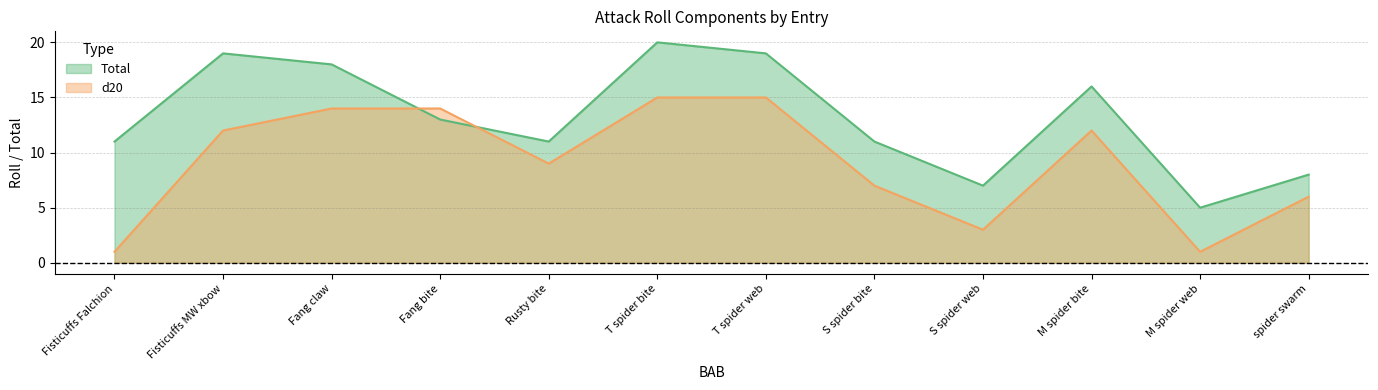

True or false: d20 and Total cross at least once.

True